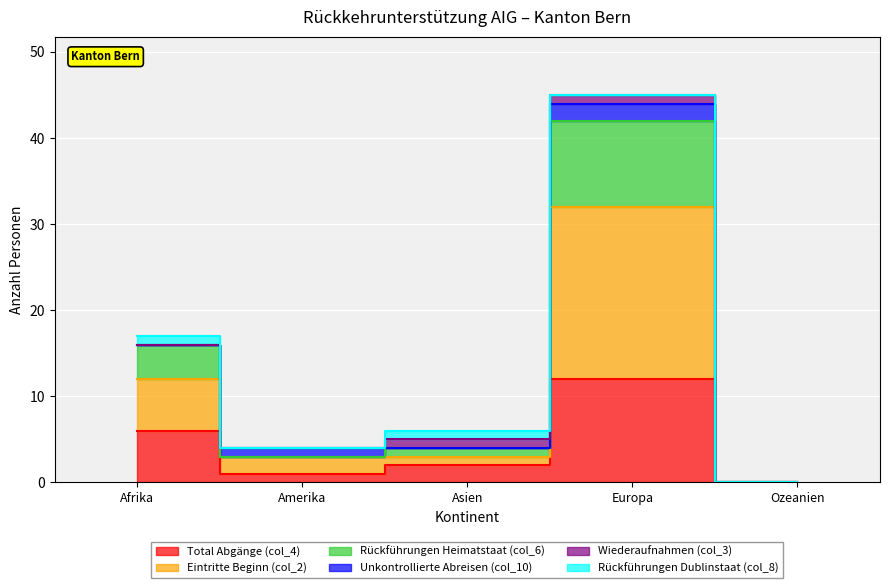

Where does the Total Abgänge (col_4) series first go above 2?

Afrika